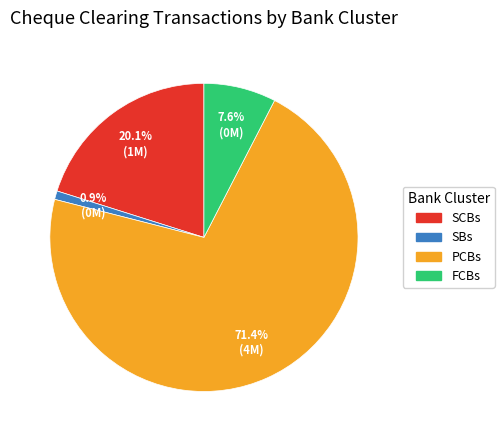

What percentage is NOT represented by PCBs?

28.6%